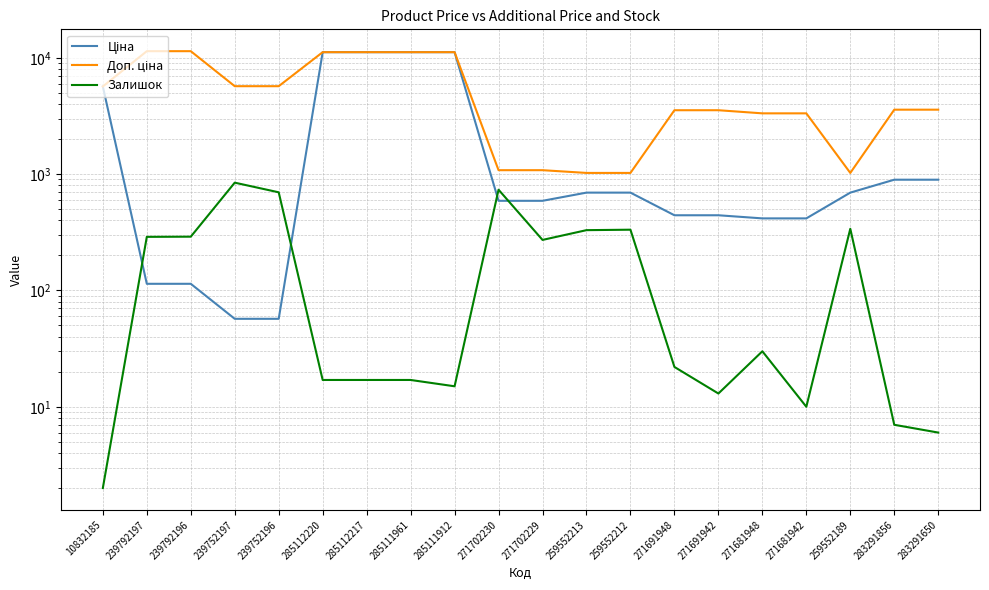

Is the value of Залишок at 239792196 greater than the value of Ціна at 259552212?

No